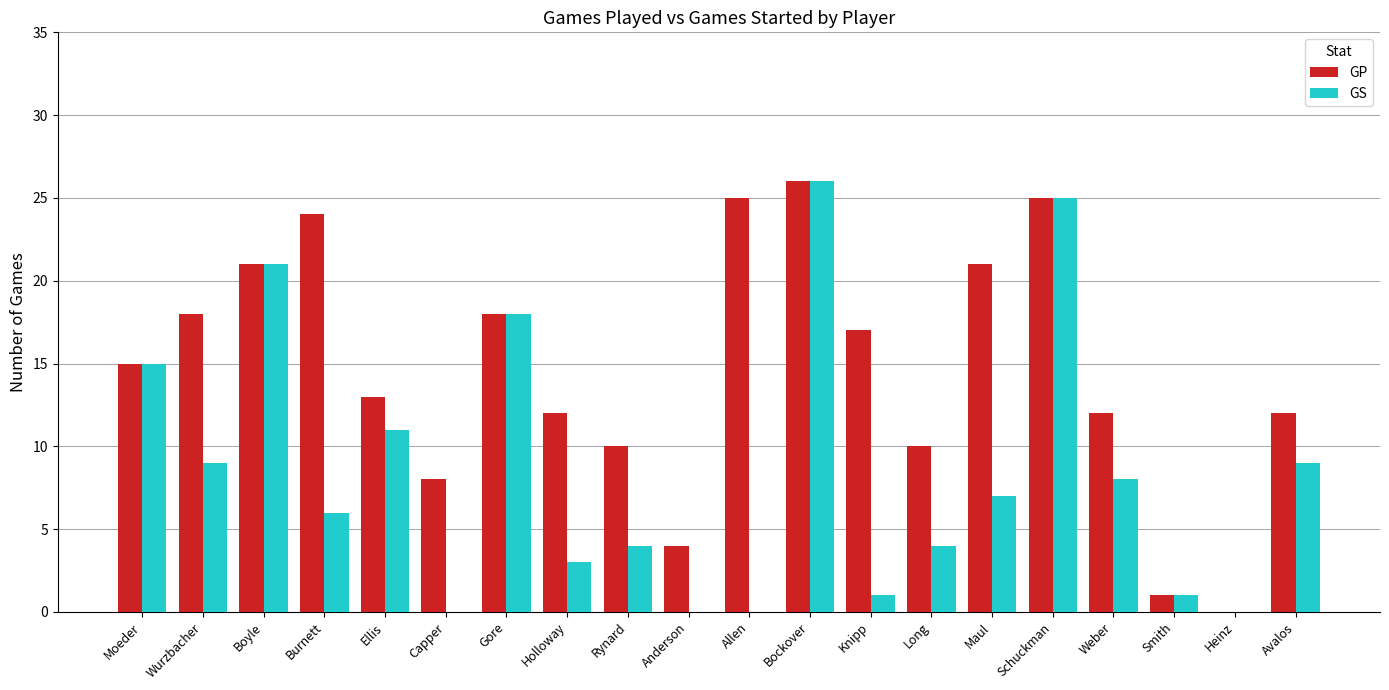

What is the sum of the GP values at Rynard and Capper?

18